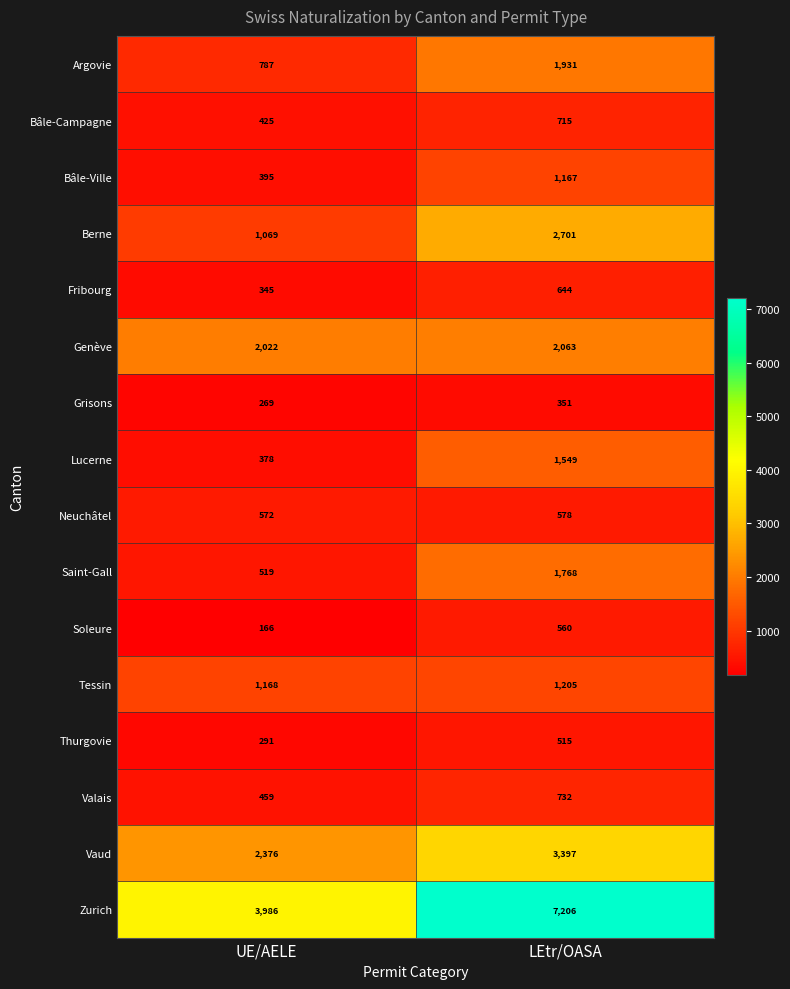

The value of Zurich at LEtr/OASA is 11907. True or false?

False